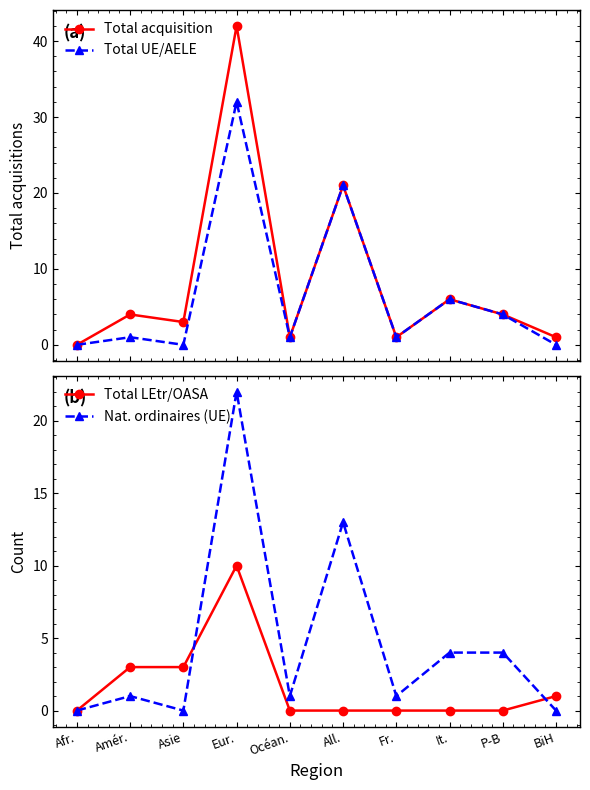

List the series in order of their peak value, highest first.

Total acquisition, Total UE/AELE, Nat. ordinaires (UE), Total LEtr/OASA